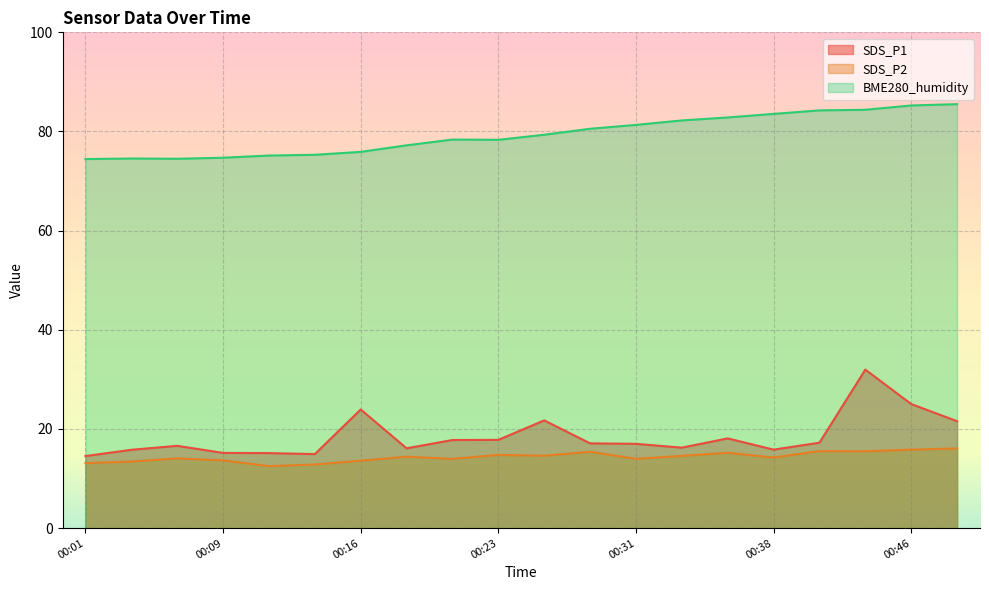

Which series has the widest spread of values?

SDS_P1